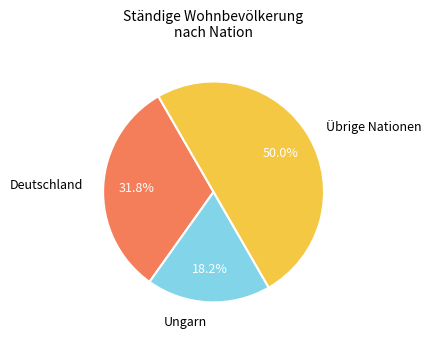

Approximately how many times larger is the value at Ungarn compared to Übrige Nationen?

0.4